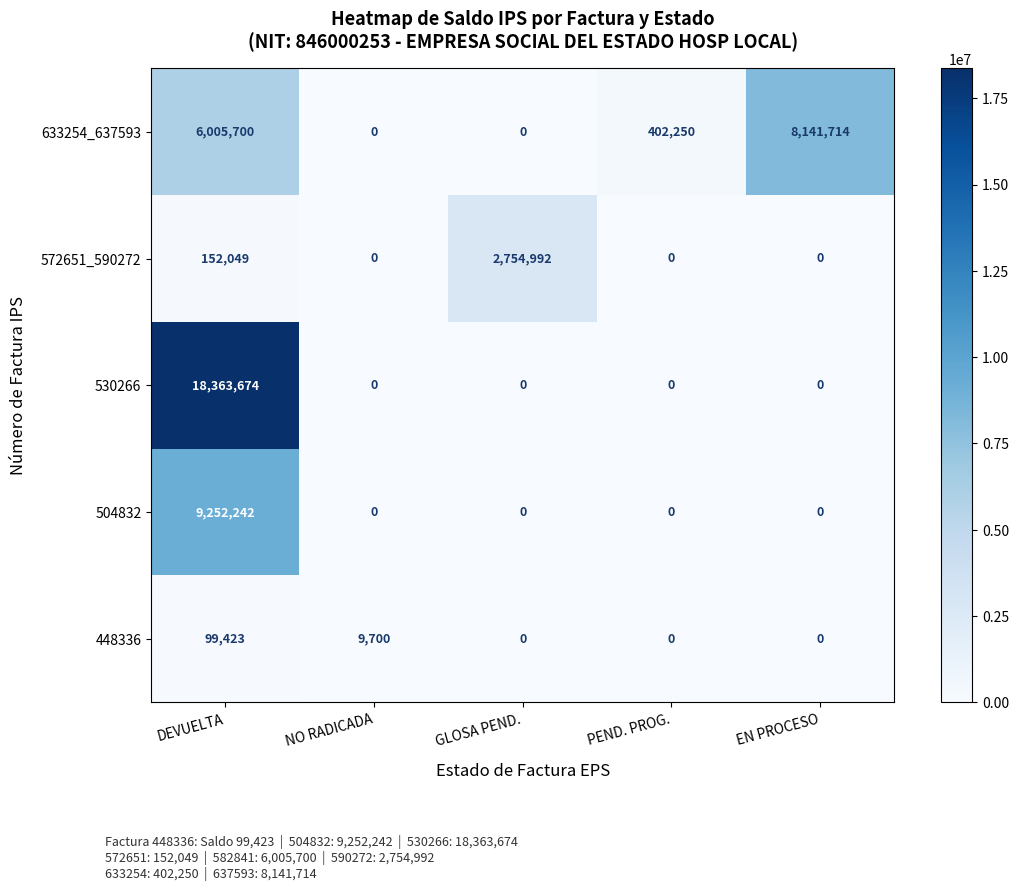

Is it true that 530266 equals 0 at EN PROCESO?

True